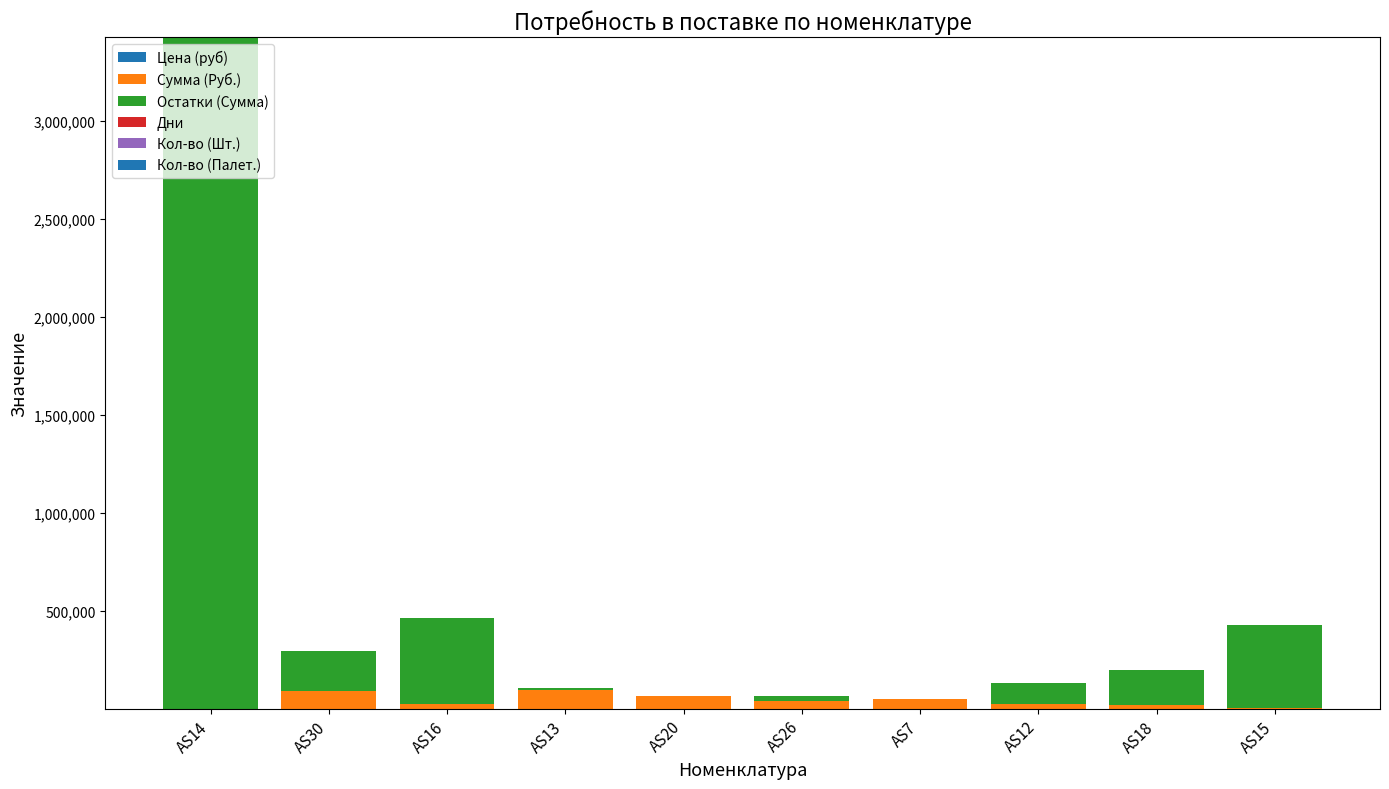

What is the sum of the Остатки (Сумма) values at AS20 and AS16?

439735.0